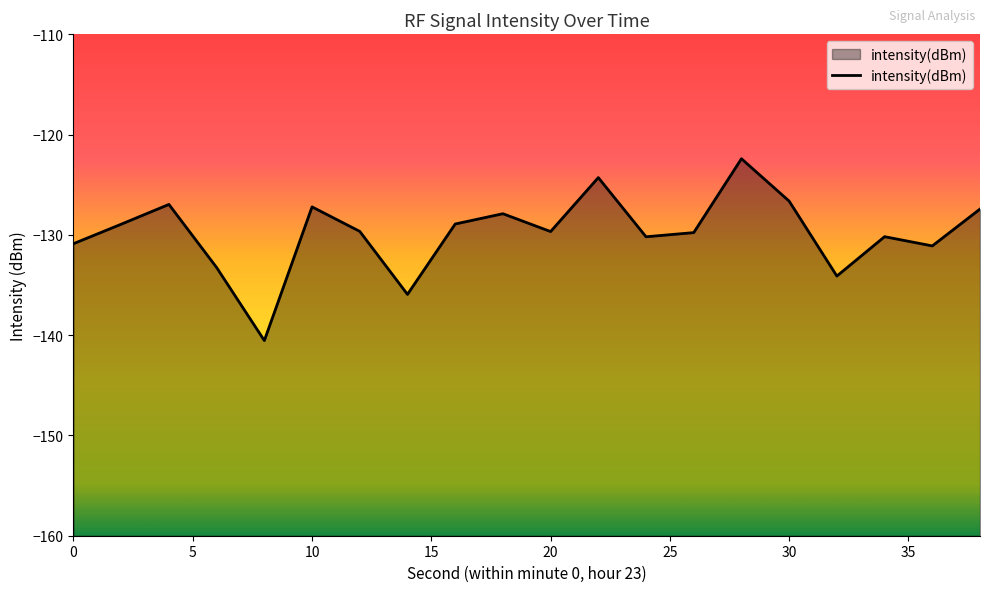

How many series are shown in this chart?

1